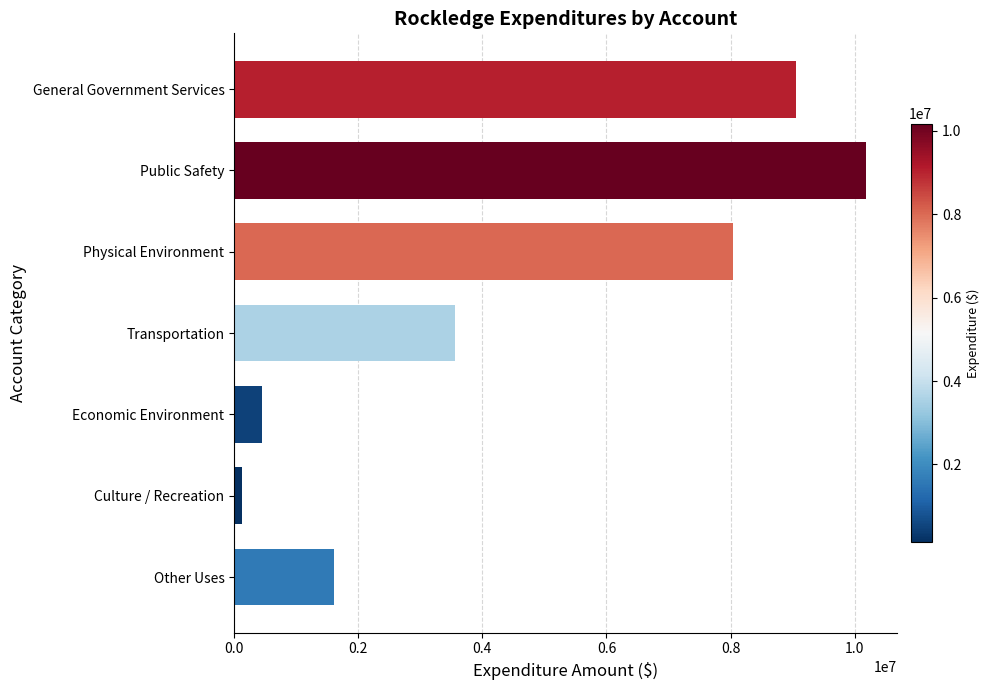

What is the label of the 5th bar from the top?

Economic Environment